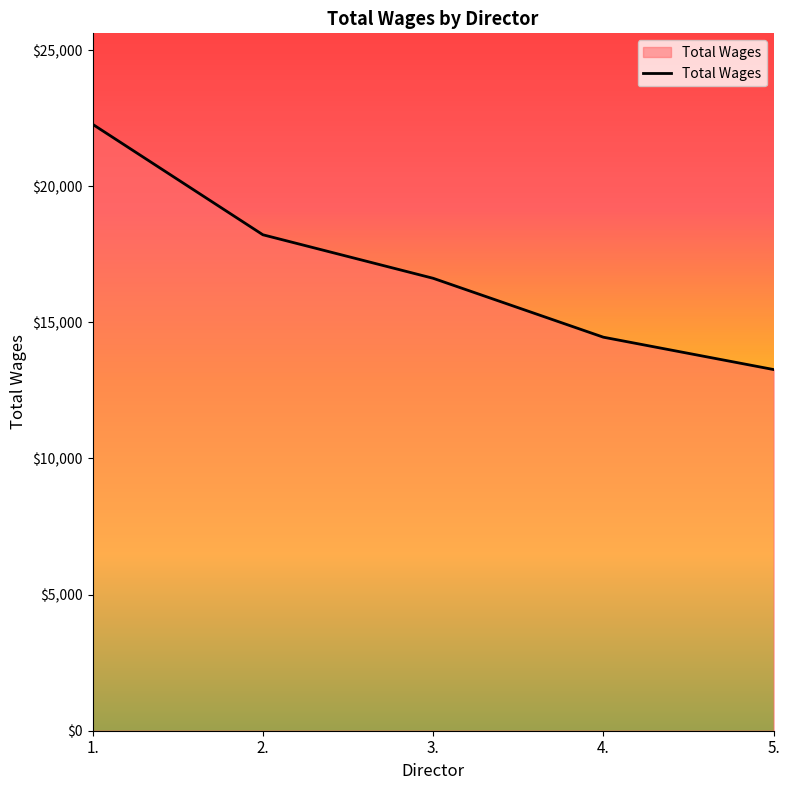

How many series are shown in this chart?

1